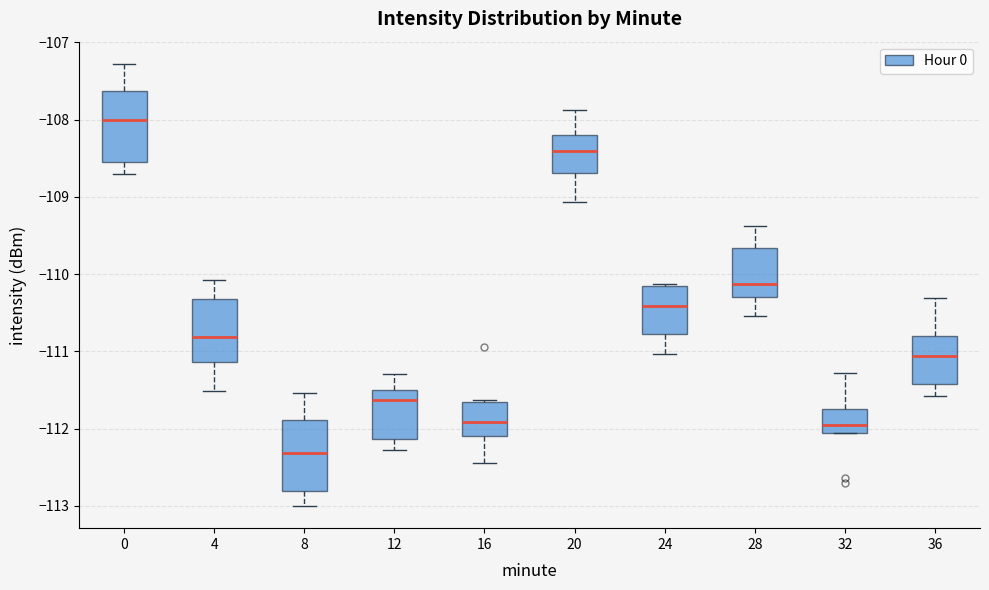

Reading left to right, read every box against the y-axis: the position of its median line, the range the box covers, and the ends of its whiskers. The values are not printed on the chart, so give them approximately, as read against the axis.

0: median -108.0, box -108.6 to -107.6, whiskers -108.7 to -107.3
4: median -110.8, box -111.1 to -110.3, whiskers -111.5 to -110.1
8: median -112.3, box -112.8 to -111.9, whiskers -113.0 to -111.5
12: median -111.6, box -112.1 to -111.5, whiskers -112.3 to -111.3
16: median -111.9, box -112.1 to -111.6, whiskers -112.4 to -111.6
20: median -108.4, box -108.7 to -108.2, whiskers -109.1 to -107.9
24: median -110.4, box -110.8 to -110.2, whiskers -111.0 to -110.1
28: median -110.1, box -110.3 to -109.7, whiskers -110.5 to -109.4
32: median -111.9, box -112.1 to -111.7, whiskers -112.1 to -111.3
36: median -111.1, box -111.4 to -110.8, whiskers -111.6 to -110.3